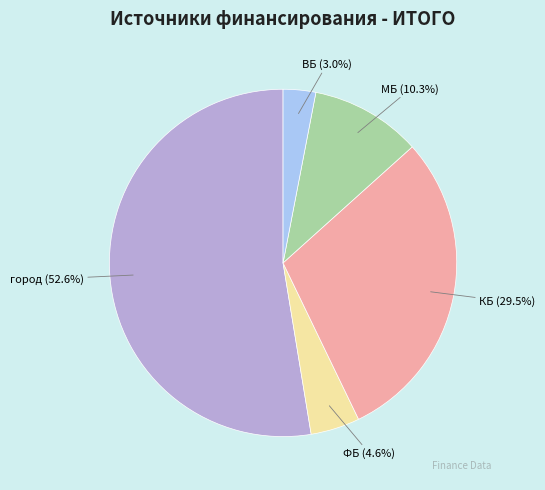

To the nearest percent, what portion does МБ represent?

10%